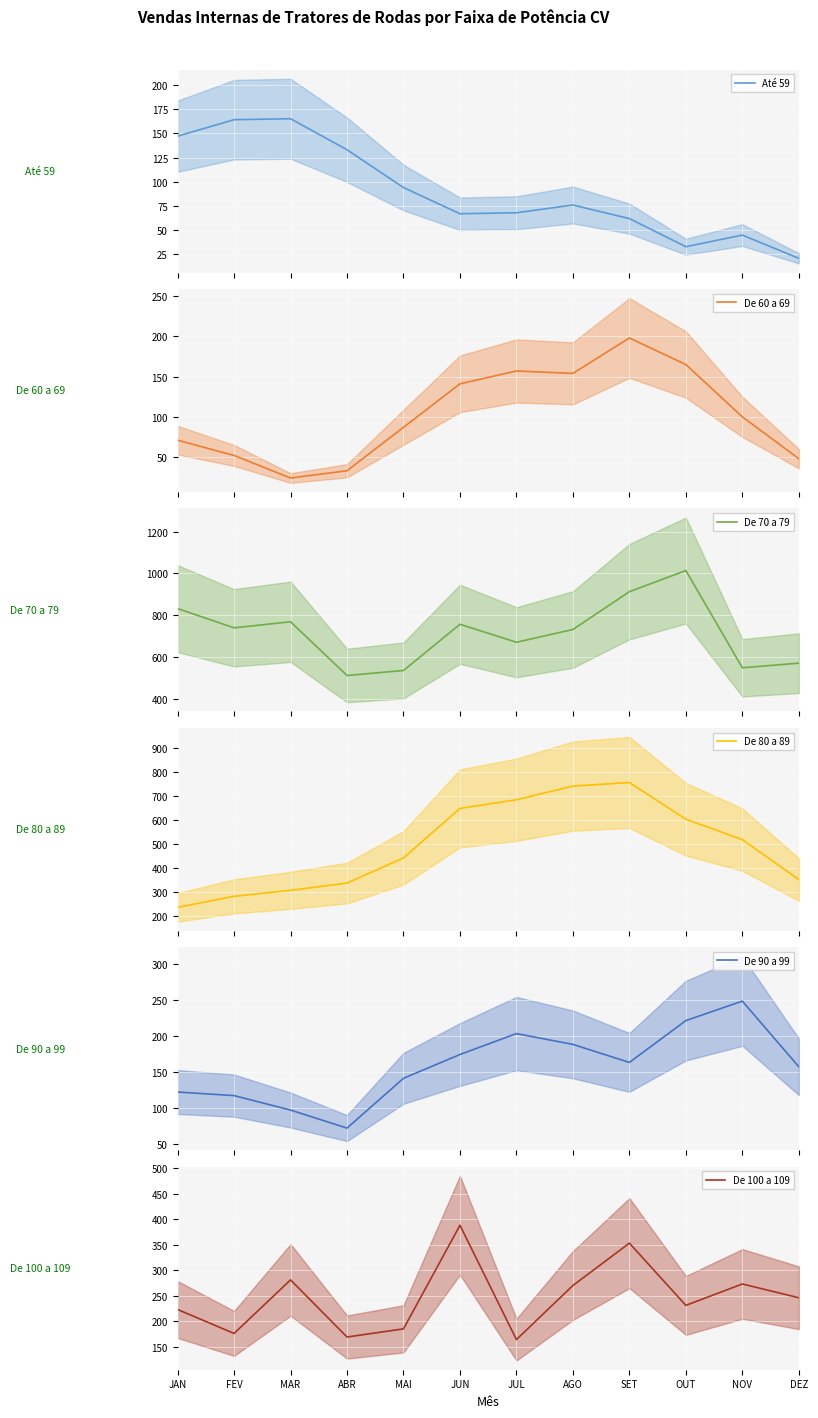

True or false: De 70 a 79 and De 90 a 99 intersect in this chart.

False